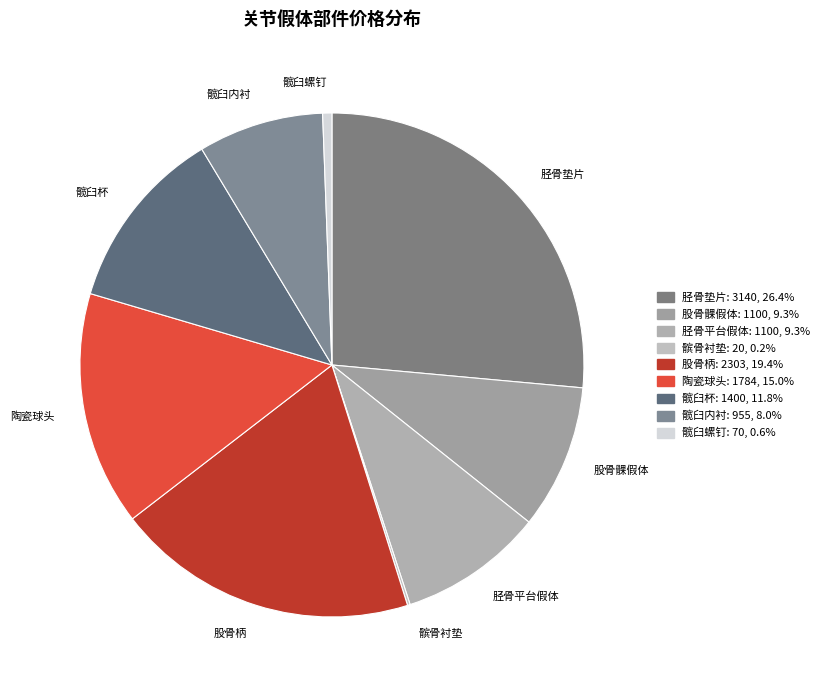

Is the sum of 股骨柄 and 胫骨平台假体 greater than half?

No